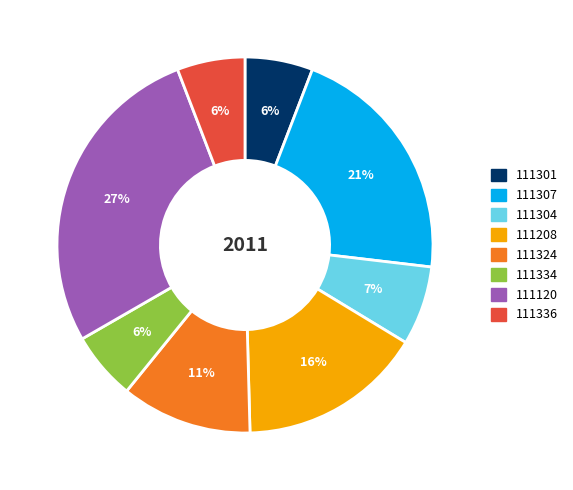

What is the largest slice in the pie chart?

111120